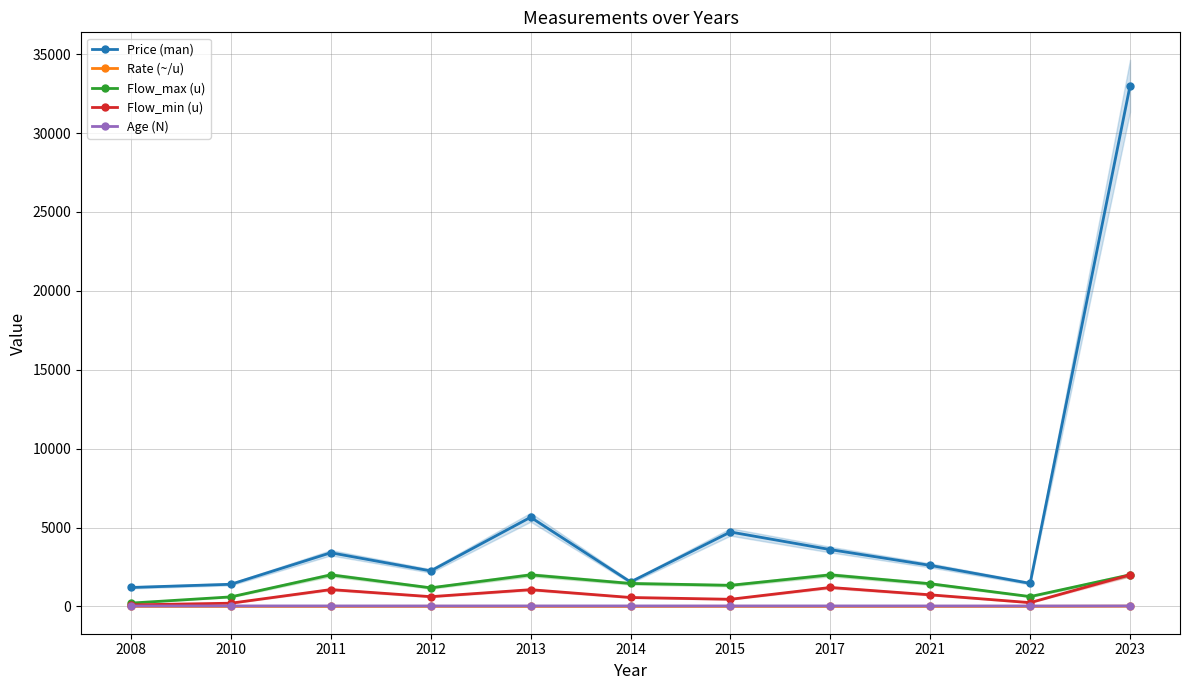

At which label does Price (man) first exceed 2600?

2011